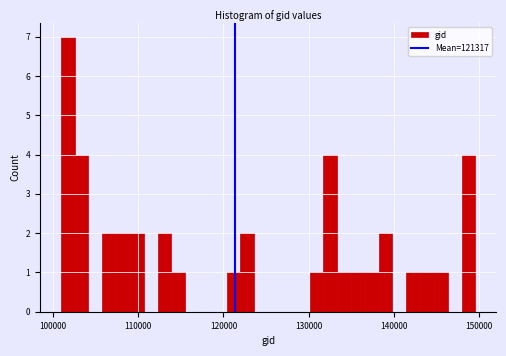

Read against the x-axis, roughly where is the centre of the tallest bar?

102000